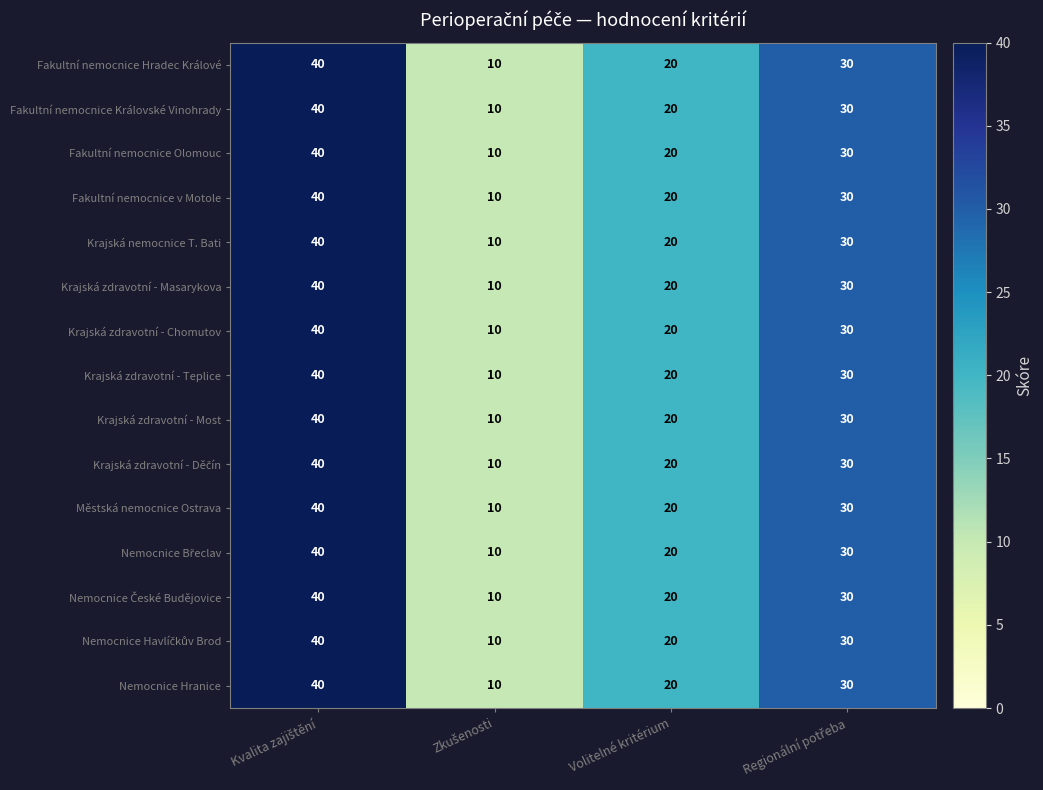

Is it true that Fakultní nemocnice Hradec Králové equals 7 at Volitelné kritérium?

False